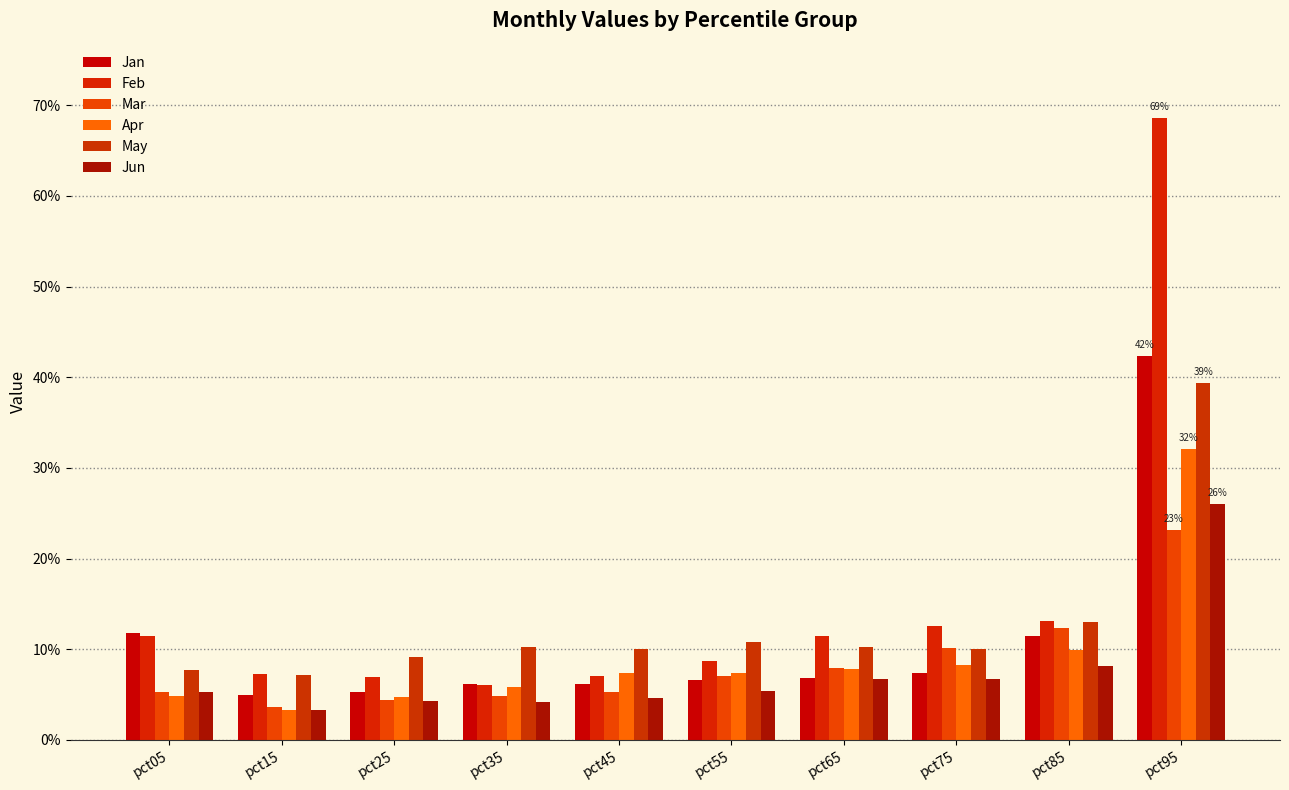

The Feb series shows 0.1 at pct45. True or false?

True